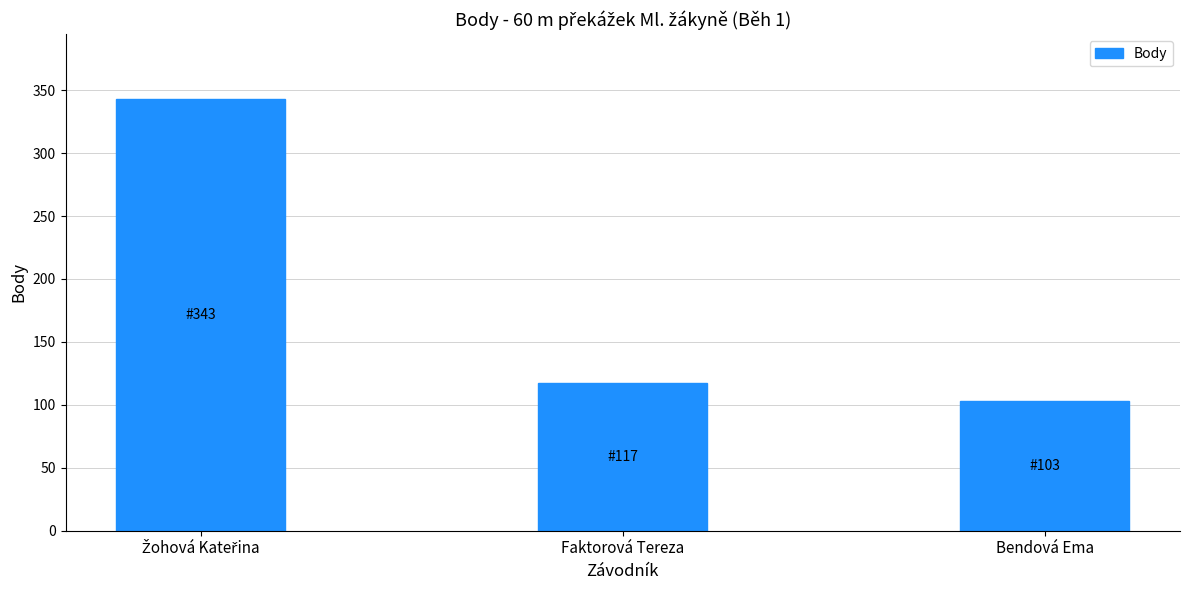

What is the label of the 2nd bar from the left?

Faktorová Tereza